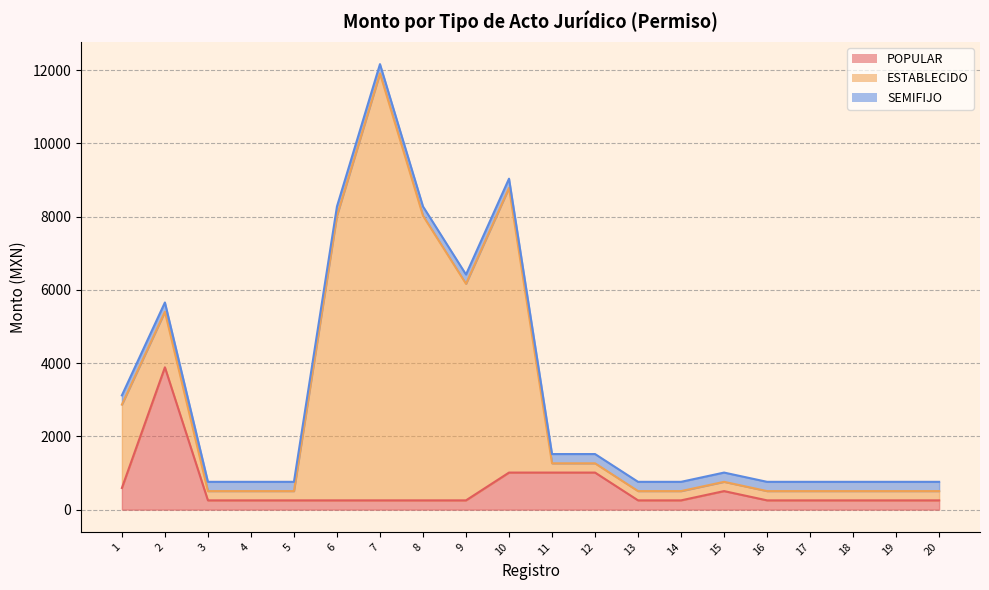

Reading left to right, transcribe all the data shown in this chart.

POPULAR: 1=591.0	2=3886.5	3=253.0	4=253.0	5=253.0	6=253.0	7=253.0	8=253.0	9=253.0	10=1012.0	11=1012.0	12=1012.0	13=253.0	14=253.0	15=506.0	16=253.0	17=253.0	18=253.0	19=253.0	20=253.0
ESTABLECIDO: 1=2277.0	2=1518.0	3=253.0	4=253.0	5=253.0	6=7774.0	7=11661.0	8=7774.0	9=5915.0	10=7774.0	11=253.0	12=253.0	13=253.0	14=253.0	15=253.0	16=253.0	17=253.0	18=253.0	19=253.0	20=253.0
SEMIFIJO: 1=253.0	2=253.0	3=253.0	4=253.0	5=253.0	6=253.0	7=253.0	8=253.0	9=253.0	10=253.0	11=253.0	12=253.0	13=253.0	14=253.0	15=253.0	16=253.0	17=253.0	18=253.0	19=253.0	20=253.0